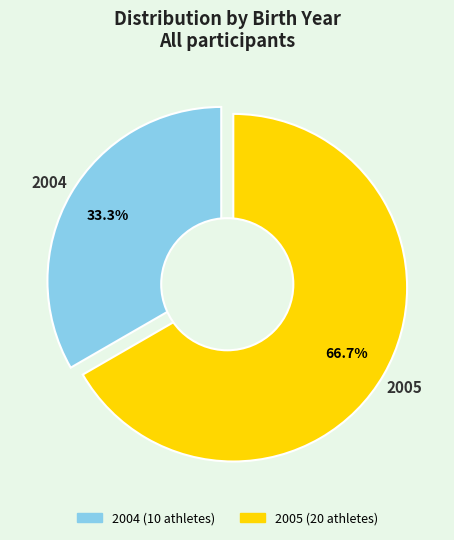

To the nearest percent, what is the average slice percentage?

50%